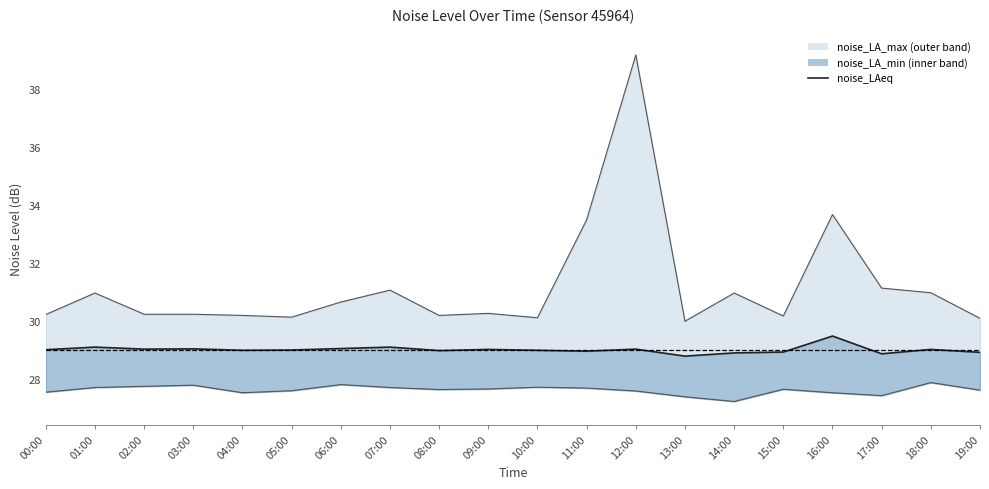

How many lines are shown in the chart?

1